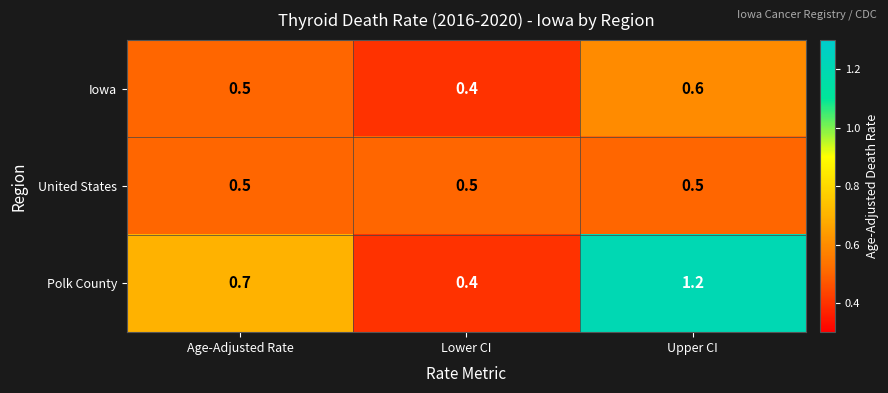

What is the sum of the United States values at Age-Adjusted Rate and Upper CI?

1.0